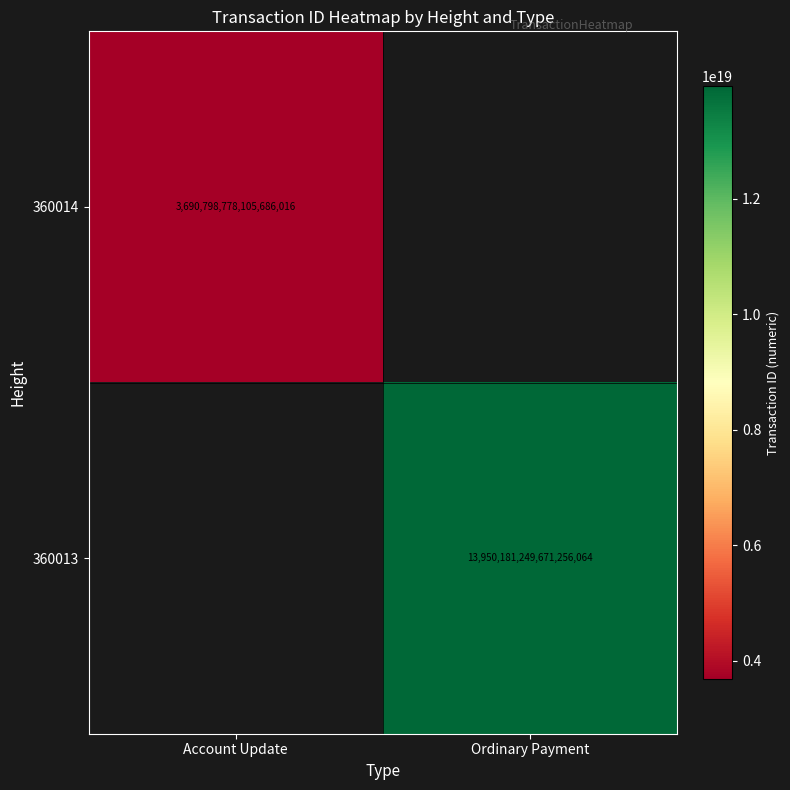

The 360013 series shows 13950181249671256064 at Ordinary Payment. True or false?

True